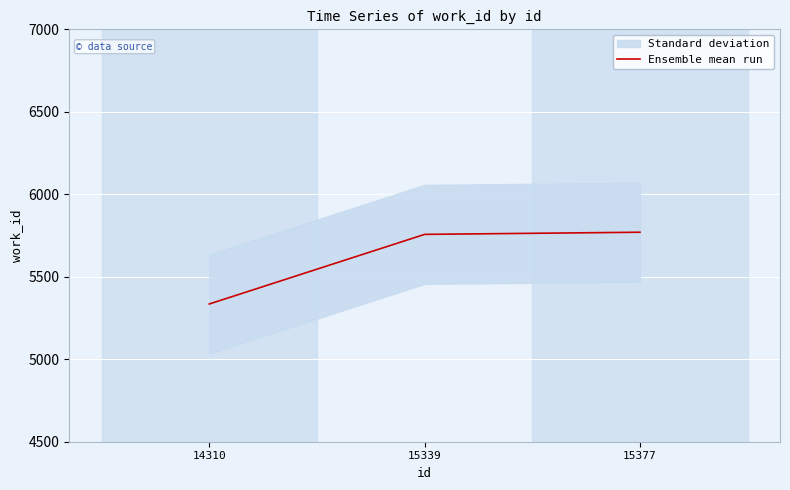

Reading left to right, what are all the values shown in this chart?

5335	5757	5770